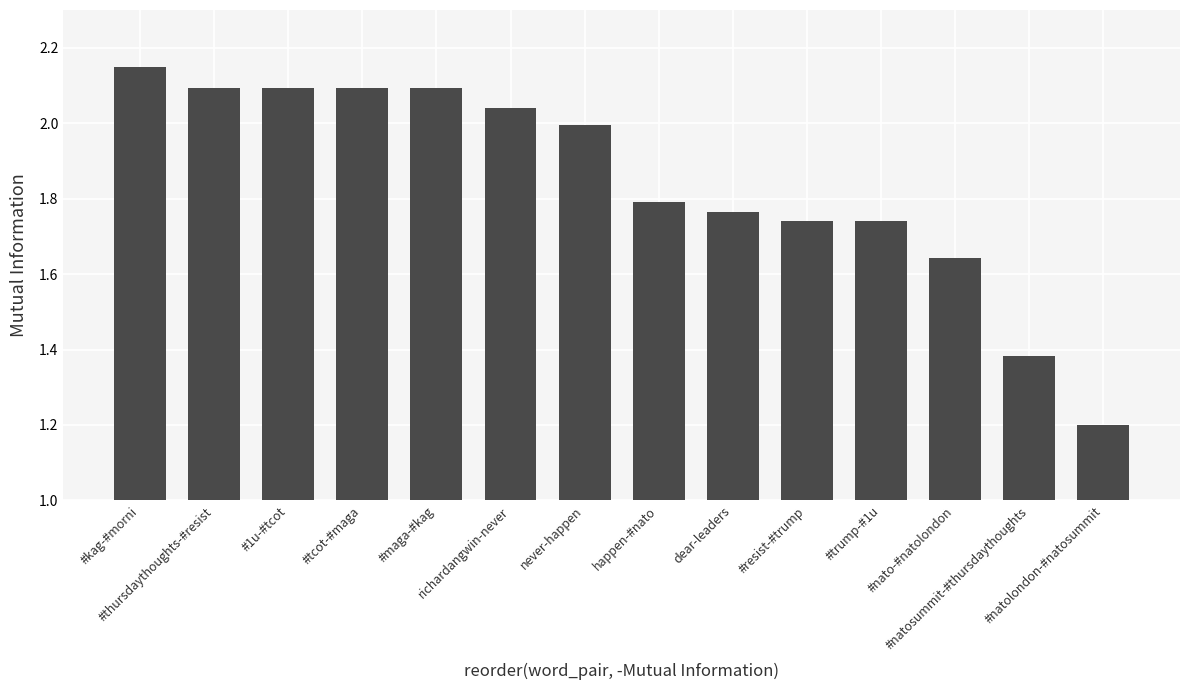

True or false: the data shows 2.1 at #natosummit-#thursdaythoughts.

False